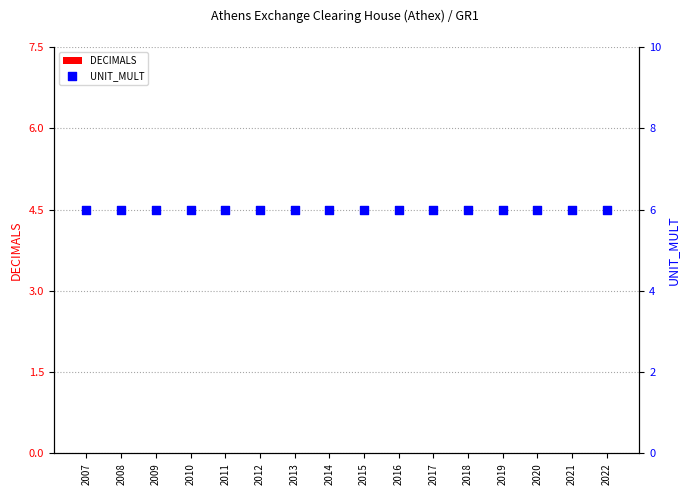

Which series has the largest total across all categories?

UNIT_MULT